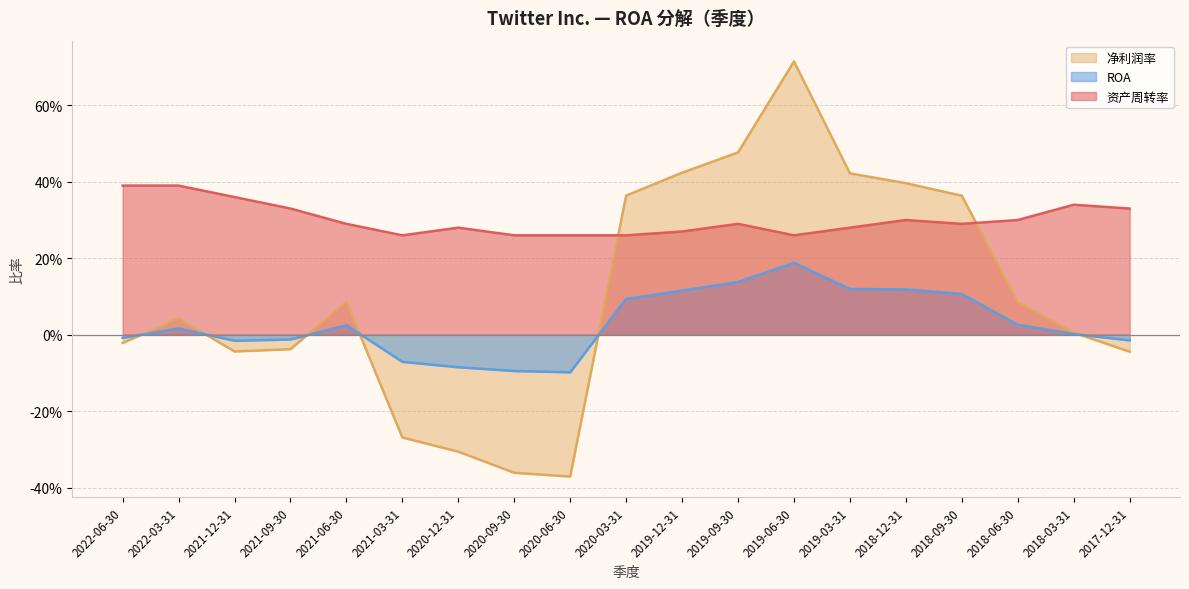

What is the difference between the highest and lowest values at 2019-12-31?

0.3